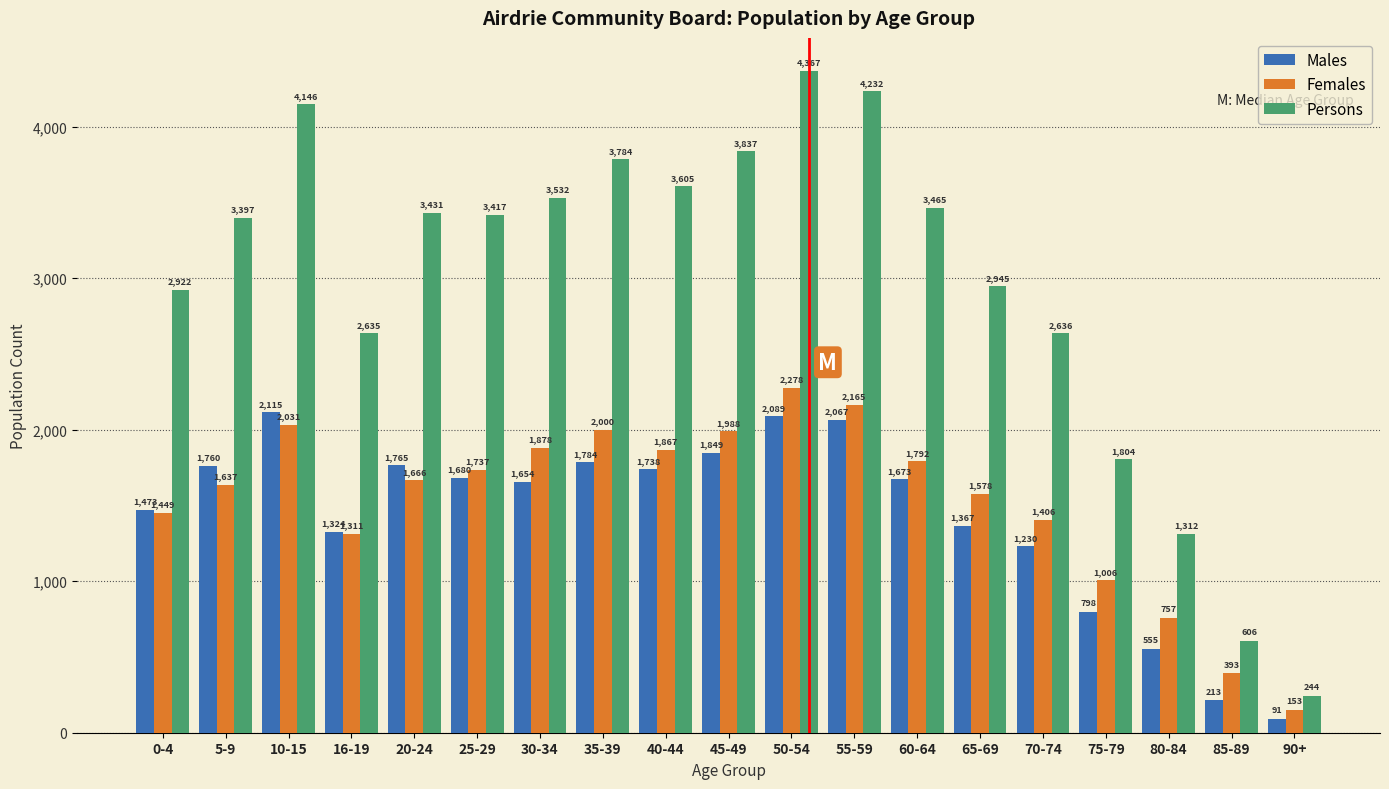

Reading left to right, extract all data points from this chart.

Males: 0-4=1473	5-9=1760	10-15=2115	16-19=1324	20-24=1765	25-29=1680	30-34=1654	35-39=1784	40-44=1738	45-49=1849	50-54=2089	55-59=2067	60-64=1673	65-69=1367	70-74=1230	75-79=798	80-84=555	85-89=213	90+=91
Females: 0-4=1449	5-9=1637	10-15=2031	16-19=1311	20-24=1666	25-29=1737	30-34=1878	35-39=2000	40-44=1867	45-49=1988	50-54=2278	55-59=2165	60-64=1792	65-69=1578	70-74=1406	75-79=1006	80-84=757	85-89=393	90+=153
Persons: 0-4=2922	5-9=3397	10-15=4146	16-19=2635	20-24=3431	25-29=3417	30-34=3532	35-39=3784	40-44=3605	45-49=3837	50-54=4367	55-59=4232	60-64=3465	65-69=2945	70-74=2636	75-79=1804	80-84=1312	85-89=606	90+=244